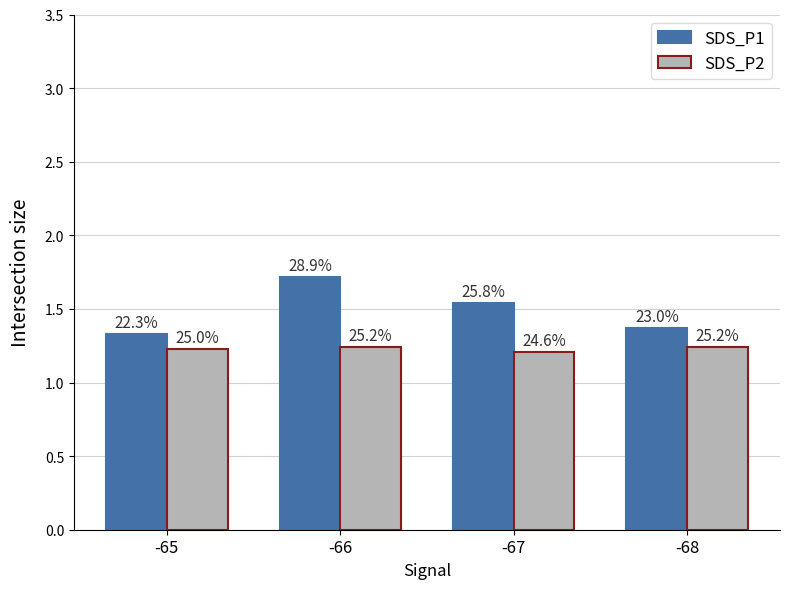

The value of SDS_P1 at -65 is 0.3. True or false?

False